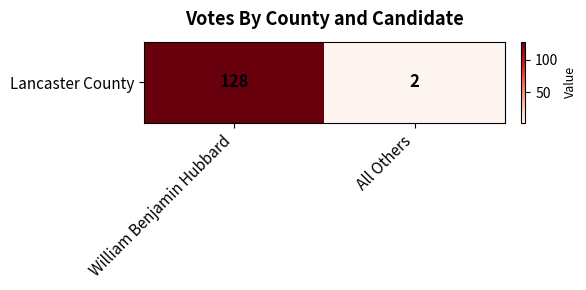

Reading right to left, list all the values displayed in this chart.

All Others=2	William Benjamin Hubbard=128